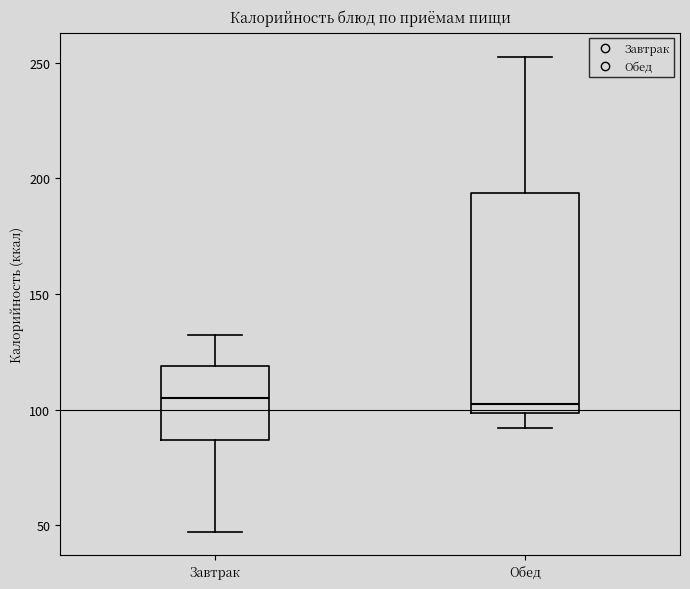

Reading left to right, read every box against the y-axis: the position of its median line, the range the box covers, and the ends of its whiskers. The values are not printed on the chart, so give them approximately, as read against the axis.

Завтрак: median 105, box 85 to 120, whiskers 45 to 135
Обед: median 100 (just above the box's lower edge), box 100 to 195, whiskers 90 to 255